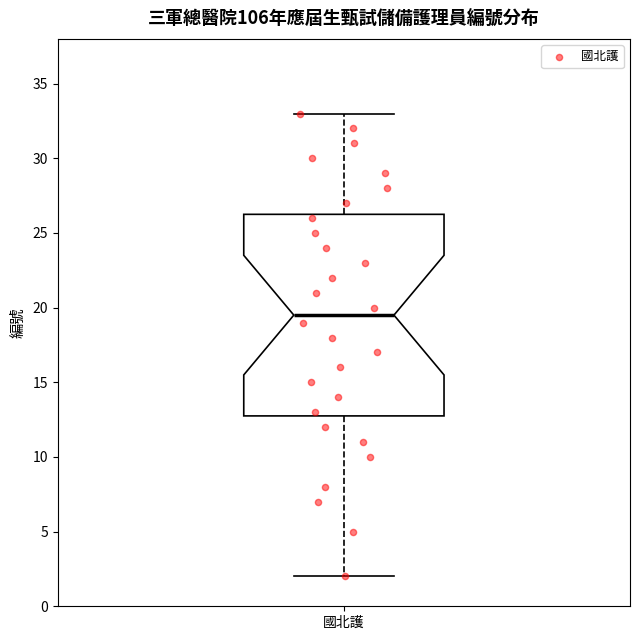

Transcribe this box plot: give where the median line is, the range the box spans, and where the two whiskers end, as read against the y-axis. The values are not printed on the chart, so give them approximately, as read against the axis.

median 19.5, box 13.0 to 26.5, whiskers 2.0 to 33.0